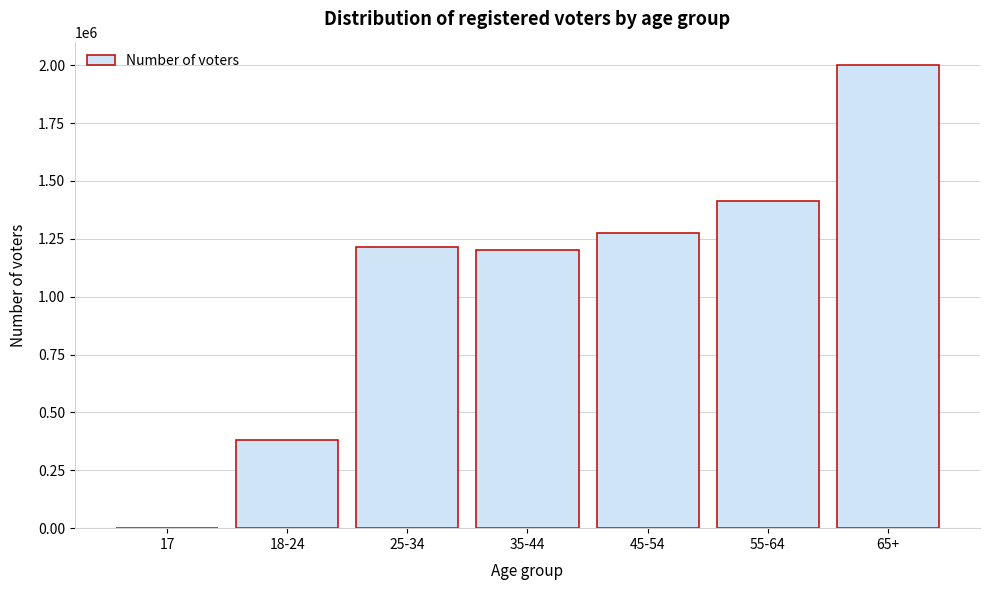

Reading left to right, transcribe all the data shown in this chart.

17=22	18-24=380156	25-34=1213115	35-44=1201787	45-54=1274505	55-64=1415129	65+=2001816